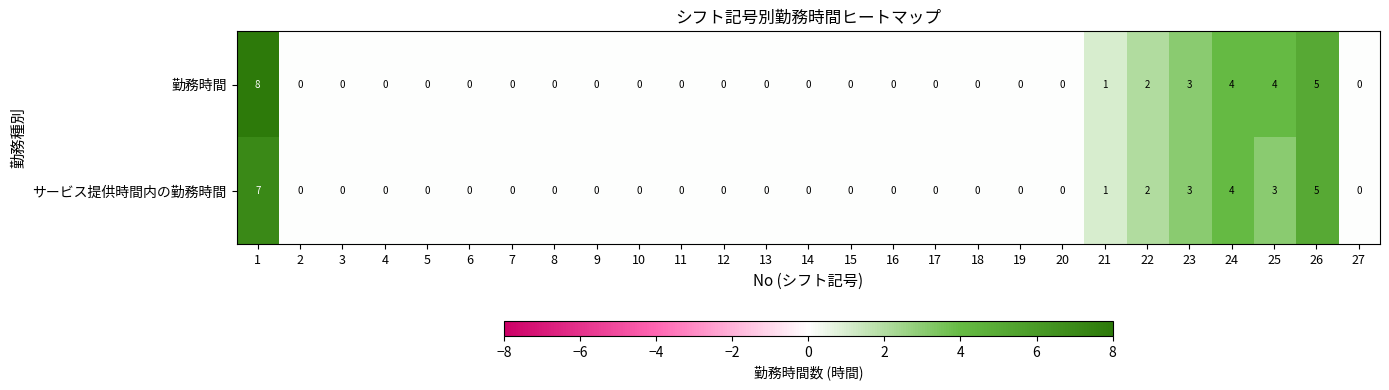

The value of サービス提供時間内の勤務時間 at 24 is 2. True or false?

False